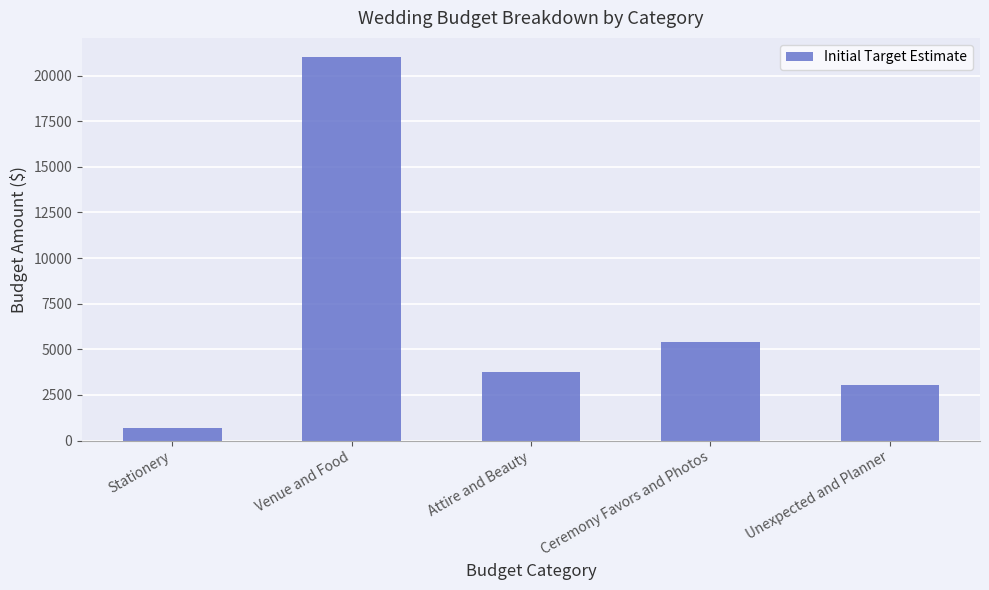

Between Attire and Beauty and Venue and Food, which is larger?

Venue and Food